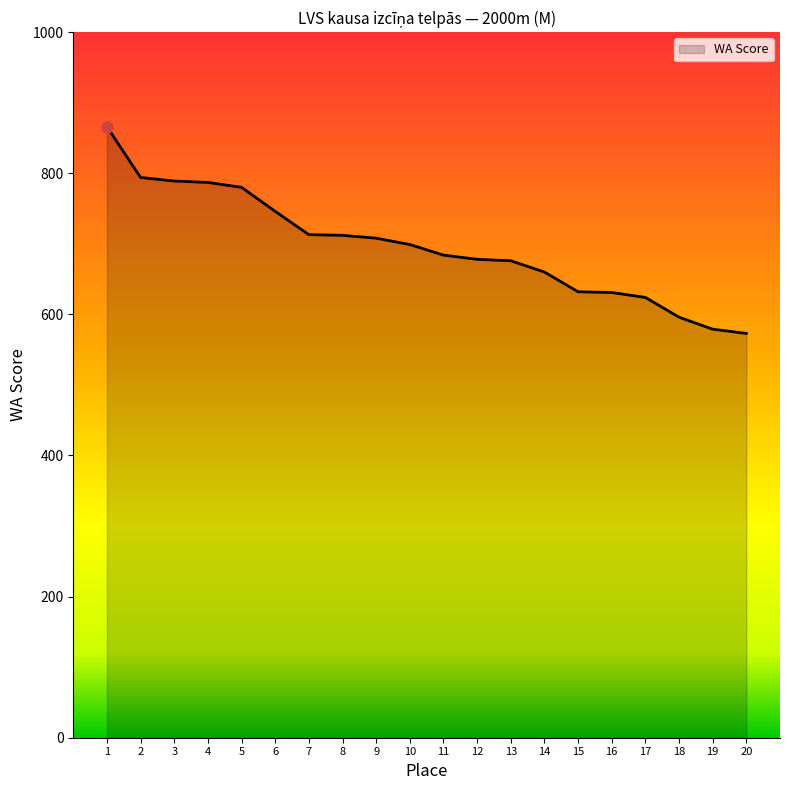

What value does the data have at 14, to the nearest 10?

660